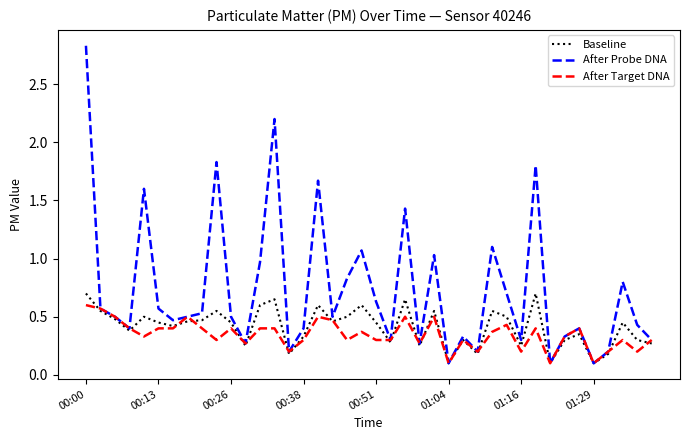

Which series has the largest total across all categories?

After Probe DNA